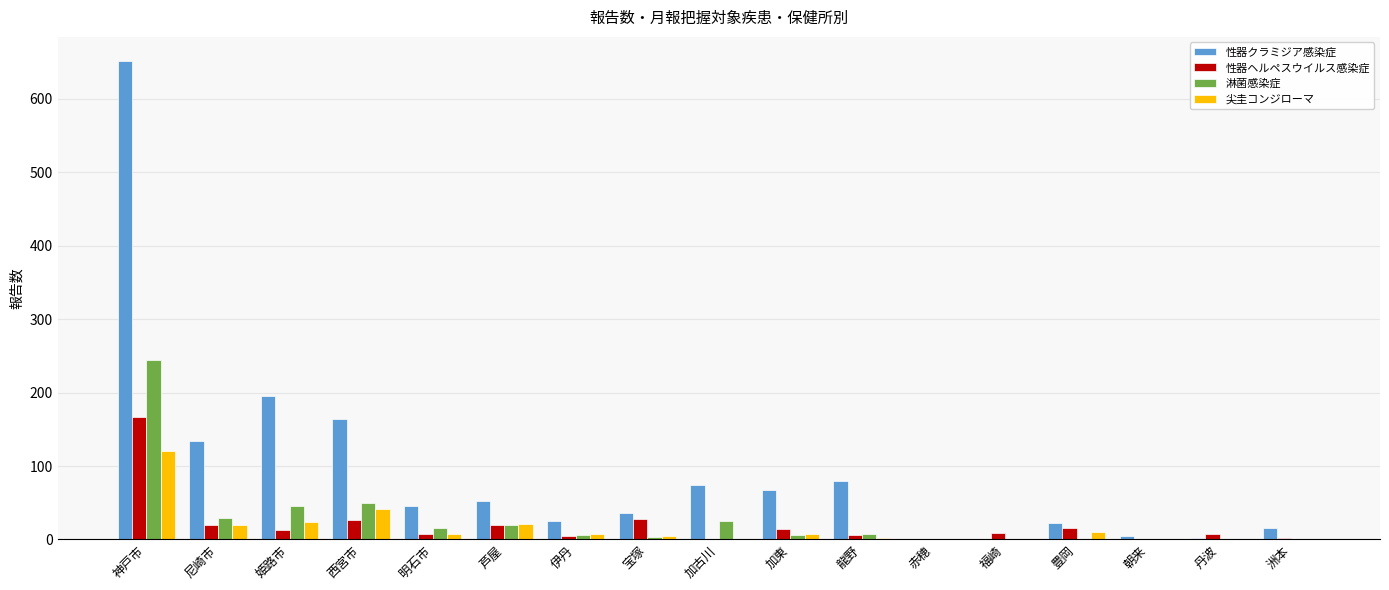

Is it true that 性器クラミジア感染症 equals 378 at 神戸市?

False